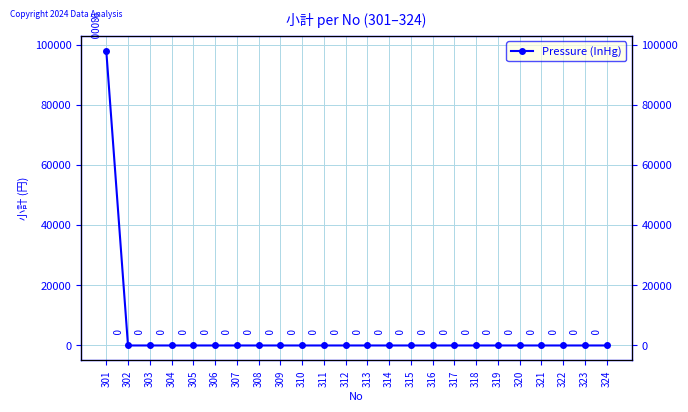

At which label is the value closest to 49000?

301